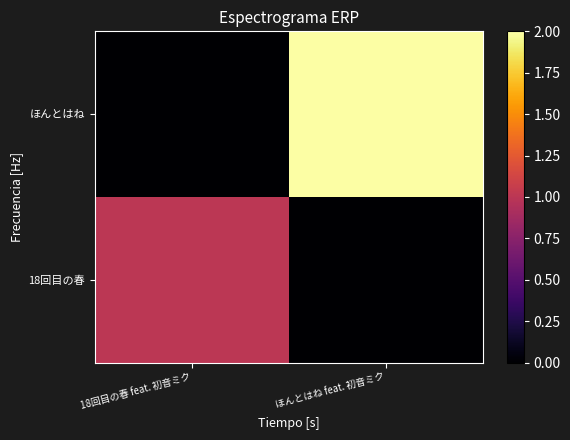

How many series are shown in this chart?

2